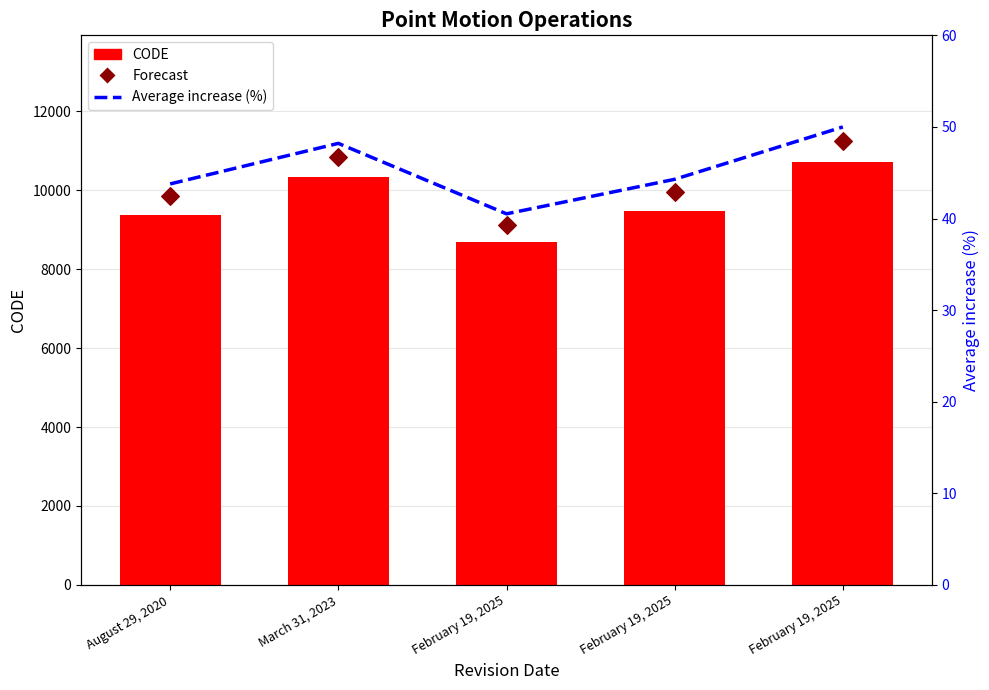

What are all the series names shown in the legend?

CODE, Forecast, Average increase (%)